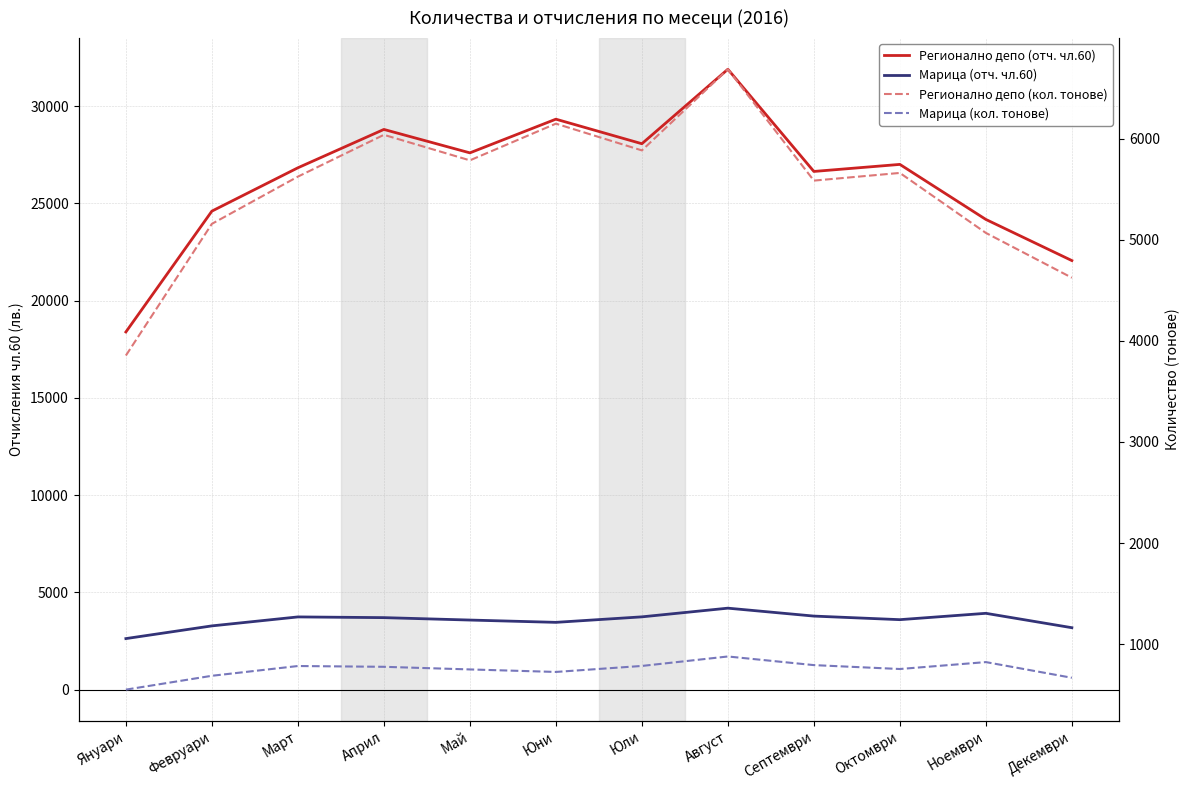

What is the difference between the Марица (кол. тонове) values at Декември and Януари?

117.3